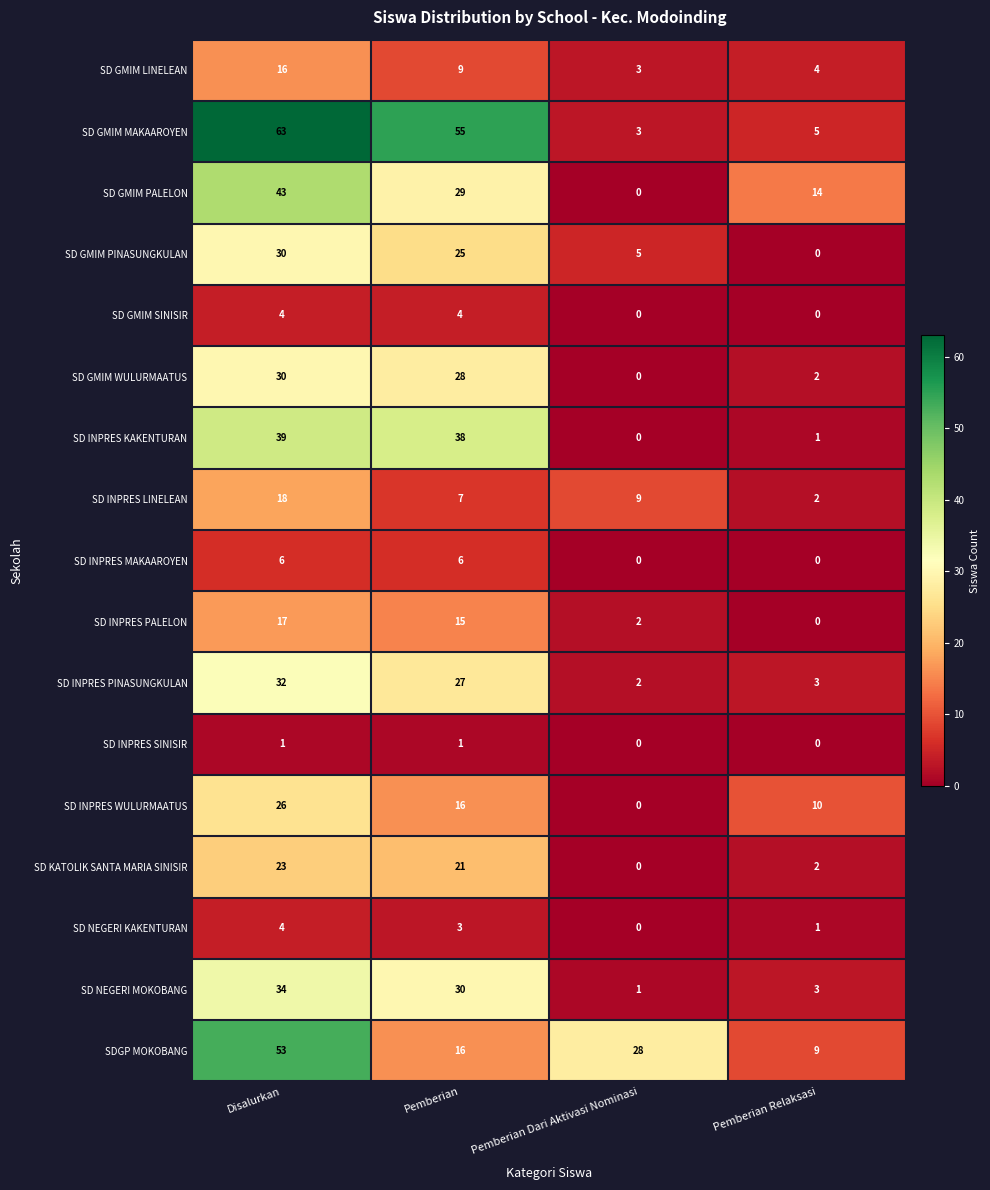

What is the sum of the SD GMIM PALELON values at Pemberian Relaksasi and Disalurkan?

57